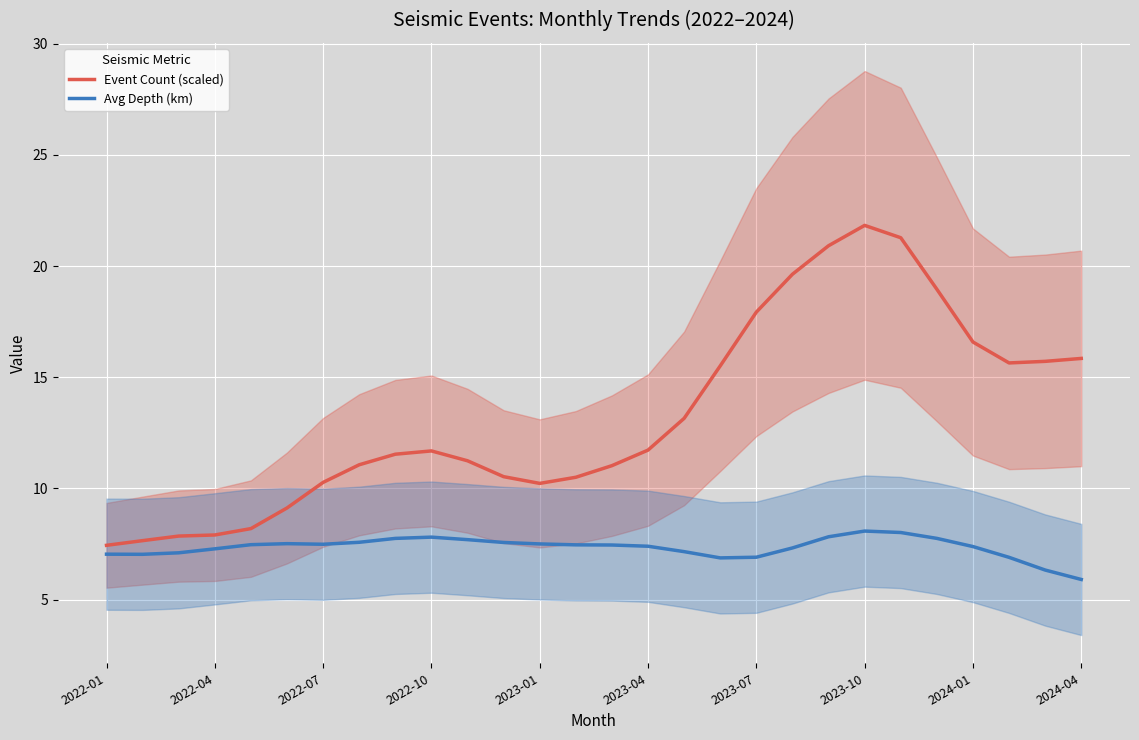

True or false: Avg Depth (km) has more than 2 points higher than both neighbors.

True